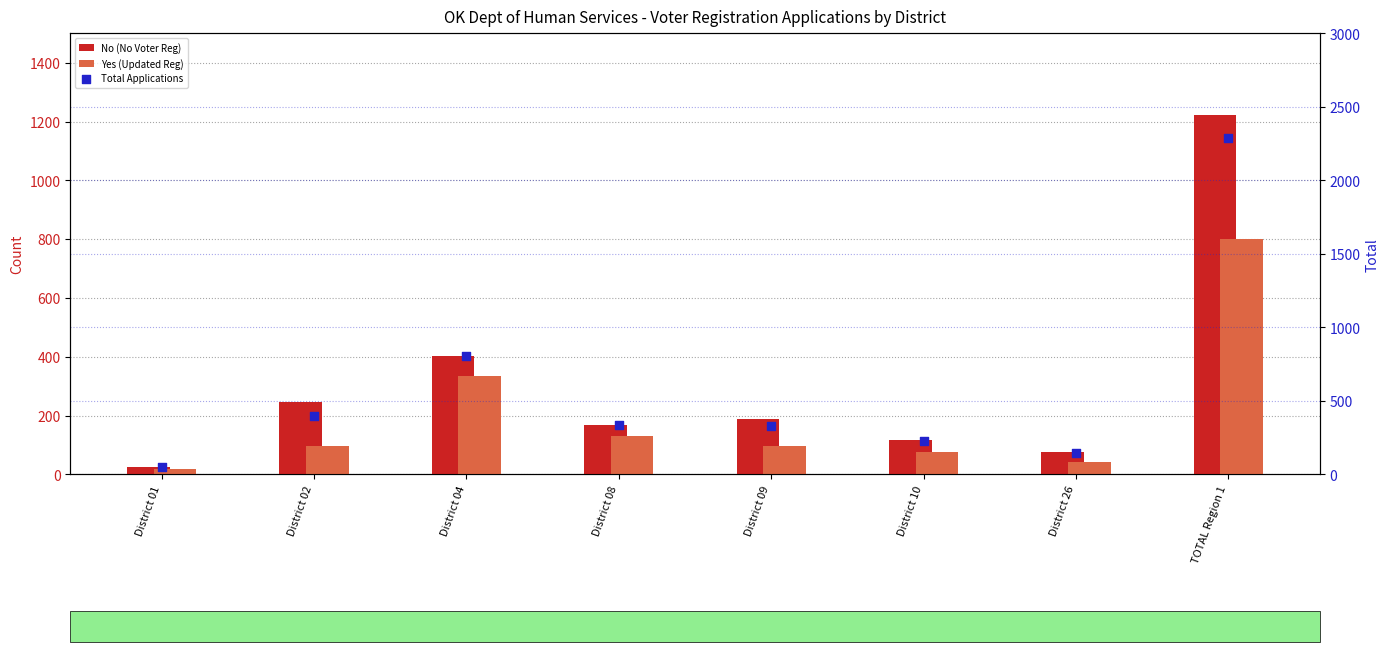

Which series reaches the maximum Y coordinate?

Total Applications